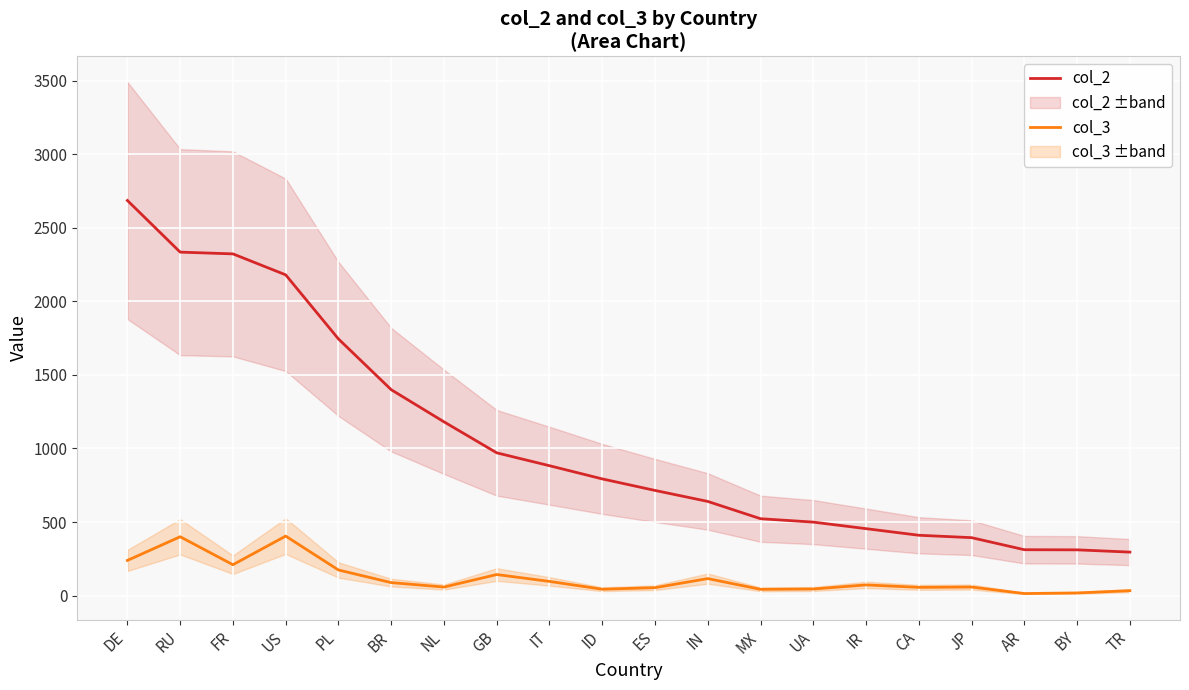

Which series has the largest range (max minus min)?

col_2